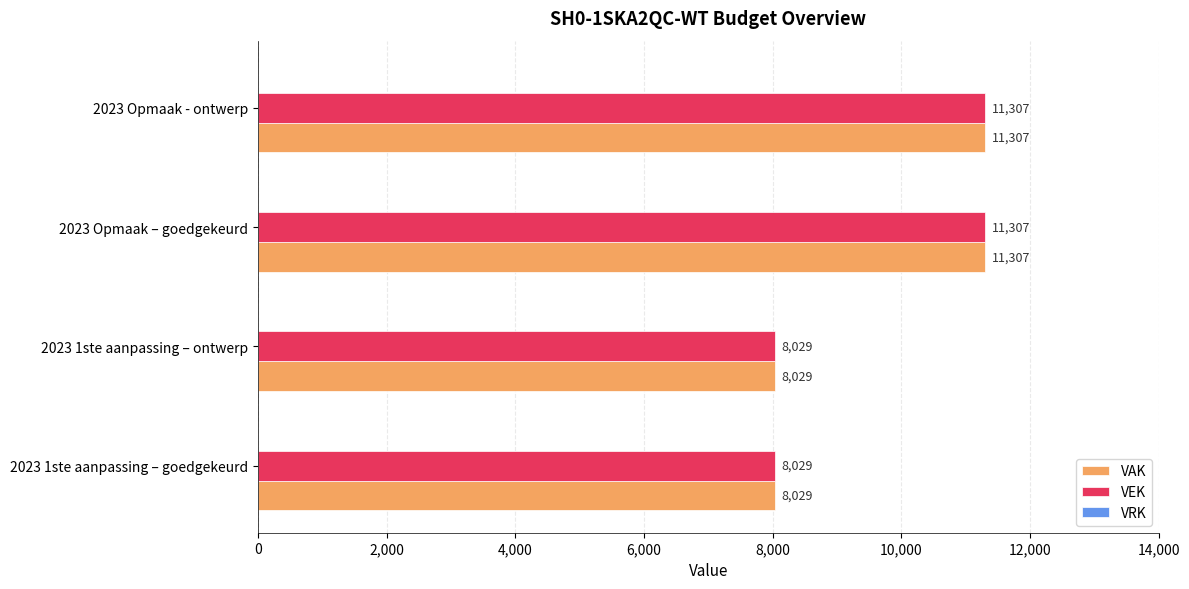

What is the difference between the VAK values at 2023 1ste aanpassing – ontwerp and 2023 Opmaak – goedgekeurd?

3278